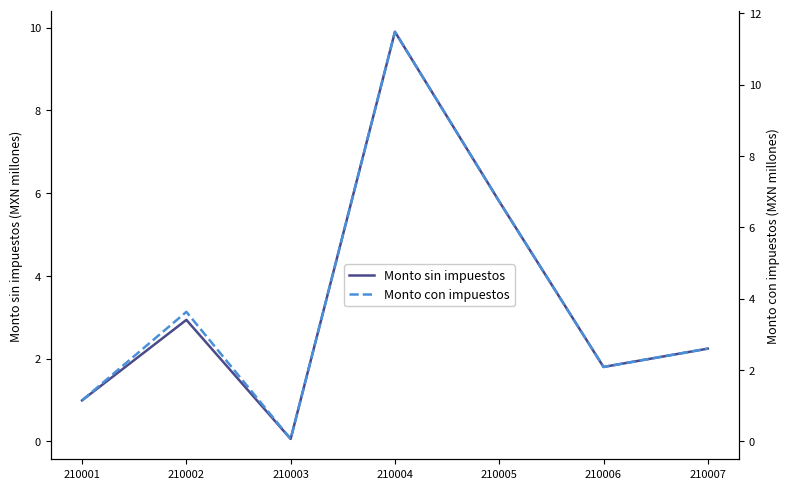

In Monto sin impuestos, how many points are higher than both neighbors (excluding endpoints)?

2